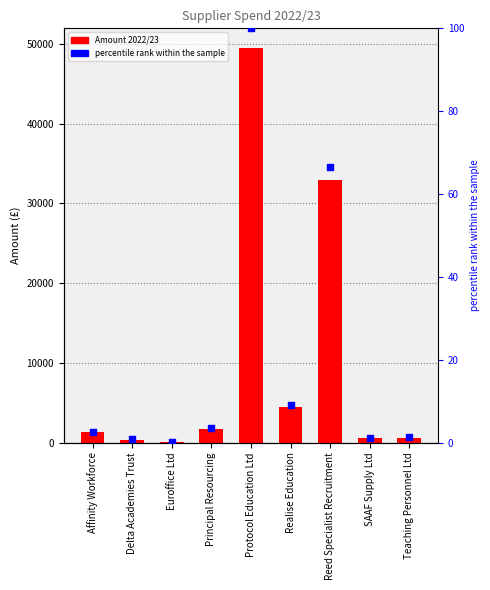

Which series has the widest spread of Y values?

Amount 2022/23